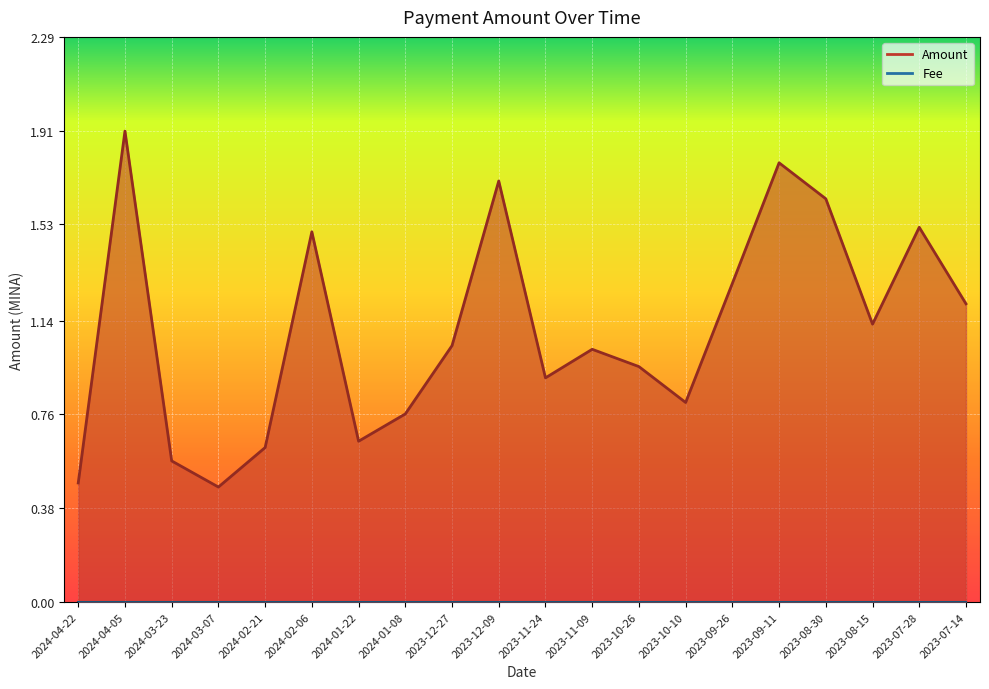

How many data points does each series have?

20